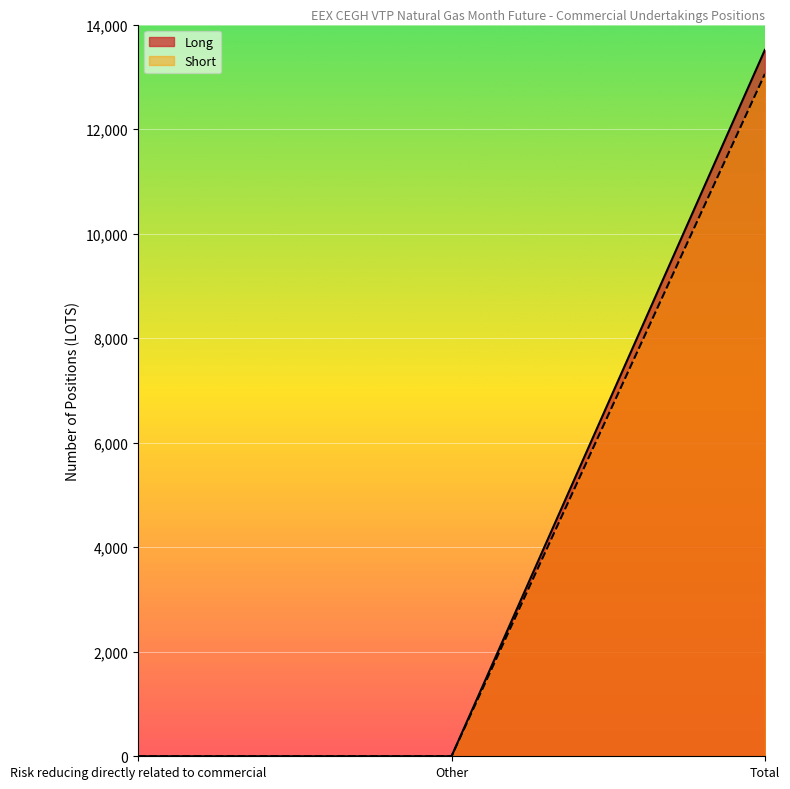

What are all the series names shown in the legend?

Long, Short